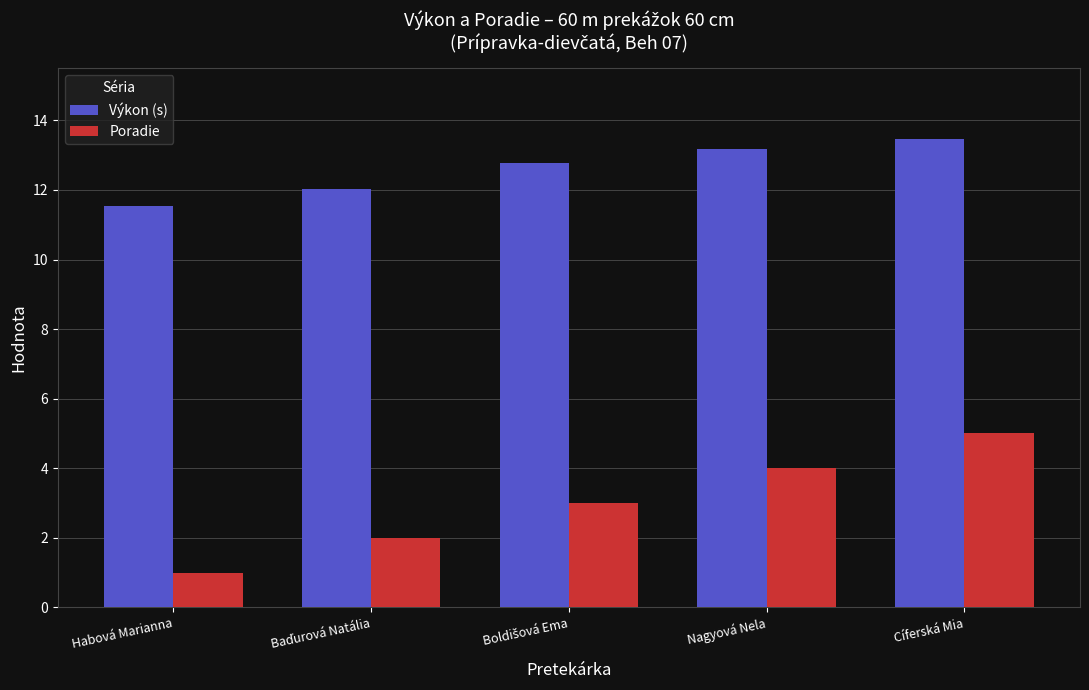

Reading left to right, extract all data points from this chart.

Výkon (s): 11.6	12.0	12.8	13.2	13.5
Poradie: 1.0	2.0	3.0	4.0	5.0